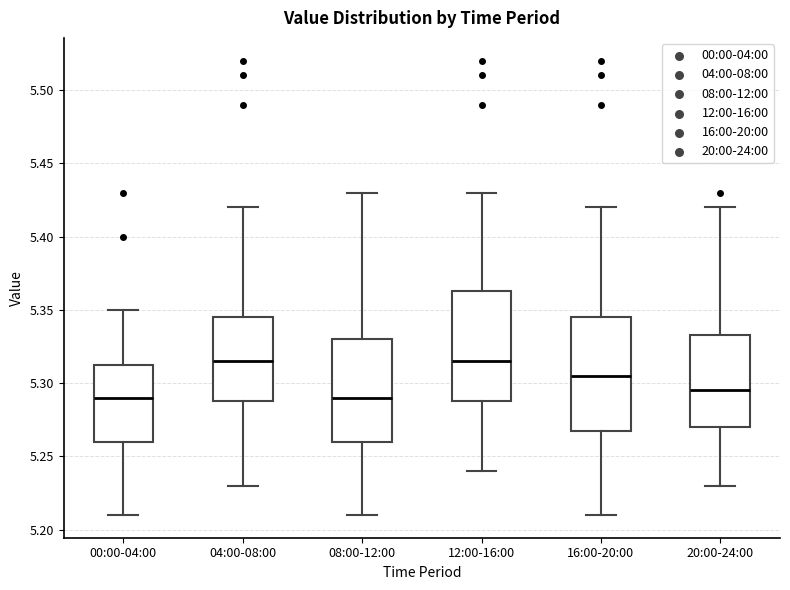

Reading left to right, transcribe this box plot: for each box, give where its median line is, the range the box spans, and where its two whiskers end, as read against the y-axis. The values are not printed on the chart, so give them approximately, as read against the axis.

00:00-04:00: median 5.290, box 5.260 to 5.315, whiskers 5.210 to 5.350
04:00-08:00: median 5.315, box 5.290 to 5.345, whiskers 5.230 to 5.420
08:00-12:00: median 5.290, box 5.260 to 5.330, whiskers 5.210 to 5.430
12:00-16:00: median 5.315, box 5.290 to 5.365, whiskers 5.240 to 5.430
16:00-20:00: median 5.305, box 5.270 to 5.345, whiskers 5.210 to 5.420
20:00-24:00: median 5.295, box 5.270 to 5.335, whiskers 5.230 to 5.420